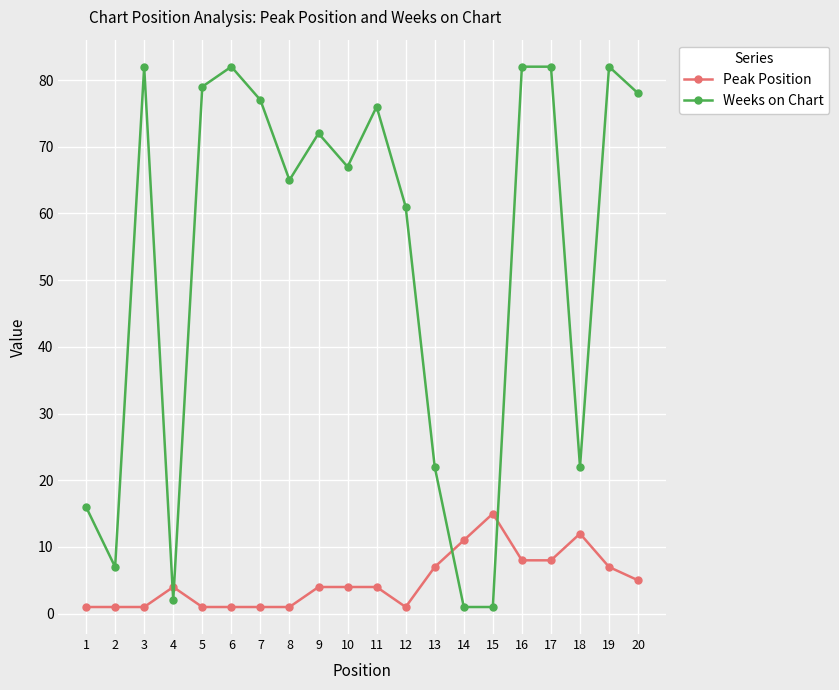

What is the sum of all Peak Position values?

97